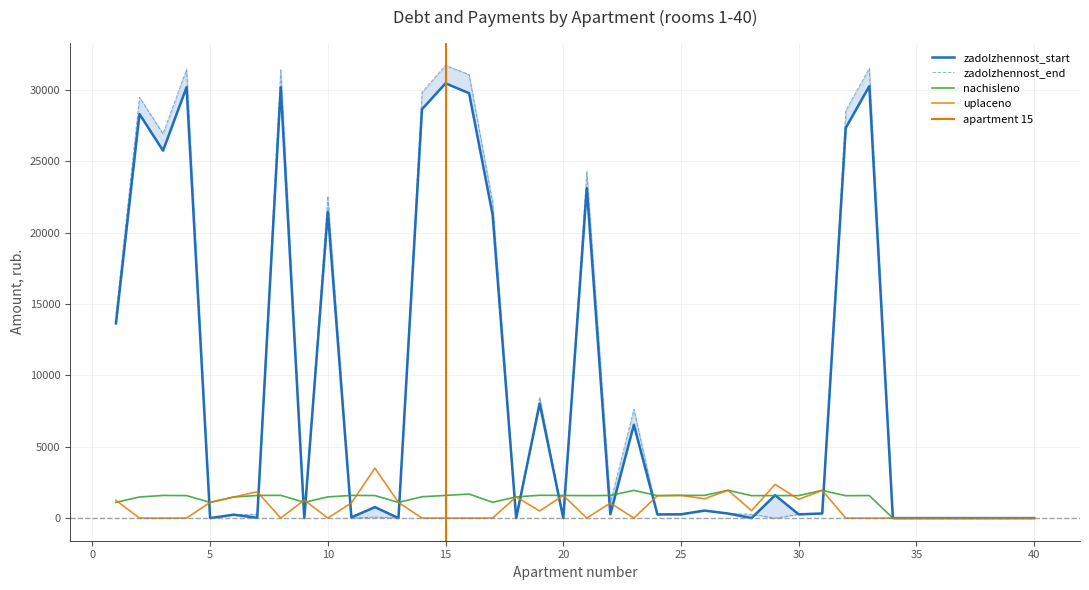

Reading right to left, what are all the values shown in this chart?

zadolzhennost_start: 40=0.0	39=0.0	38=0.0	37=0.0	36=0.0	35=0.0	34=0.0	33=30274.6	32=27352.6	31=323.5	30=262.7	29=1603.1	28=0.0	27=321.6	26=526.7	25=264.9	24=256.1	23=6542.1	22=269.4	21=23128.2	20=0.0	19=8021.9	18=0.0	17=21259.5	16=29783.5	15=30477.0	14=28659.9	13=0.0	12=770.6	11=47.2	10=21474.5	9=0.0	8=30202.7	7=15.4	6=237.9	5=0.0	4=30207.9	3=25757.5	2=28324.1	1=13647.3
zadolzhennost_end: 40=0.0	39=0.0	38=0.0	37=0.0	36=0.0	35=0.0	34=0.0	33=31529.3	32=28563.7	31=323.5	30=262.7	29=0.0	28=262.1	27=324.6	26=511.4	25=264.9	24=256.1	23=7636.5	22=1064.9	21=24286.4	20=0.0	19=8465.9	18=0.0	17=22140.6	16=31088.6	15=31740.1	14=29847.8	13=0.0	12=76.4	11=0.0	10=22563.3	9=0.0	8=31463.3	7=274.5	6=237.0	5=0.0	4=31459.9	3=26940.7	2=29498.1	1=14286.9
nachisleno: 40=0.0	39=0.0	38=0.0	37=0.0	36=0.0	35=0.0	34=0.0	33=1579.5	32=1569.0	31=1941.1	30=1576.0	29=1576.0	28=1572.5	27=1948.1	26=1593.5	25=1590.1	24=1572.5	23=1944.5	22=1586.5	21=1572.5	20=1586.5	19=1597.1	18=1484.8	17=1109.2	16=1684.8	15=1590.1	14=1495.3	13=1098.7	12=1579.5	11=1590.1	10=1484.8	9=1105.7	8=1593.5	7=1586.5	6=1474.2	5=1098.7	4=1576.0	3=1586.5	2=1477.7	1=1102.1
uplaceno: 40=0.0	39=0.0	38=0.0	37=0.0	36=0.0	35=0.0	34=0.0	33=0.0	32=0.0	31=1941.1	30=1313.3	29=2364.0	28=523.0	27=1945.0	26=1355.0	25=1590.2	24=1572.5	23=0.0	22=1057.7	21=0.0	20=1586.5	19=500.0	18=1484.8	17=0.0	16=0.0	15=0.0	14=0.0	13=1098.7	12=3500.0	11=1056.0	10=0.0	9=1263.9	8=0.0	7=1846.4	6=1476.0	5=1098.5	4=0.0	3=0.0	2=0.0	1=1246.2